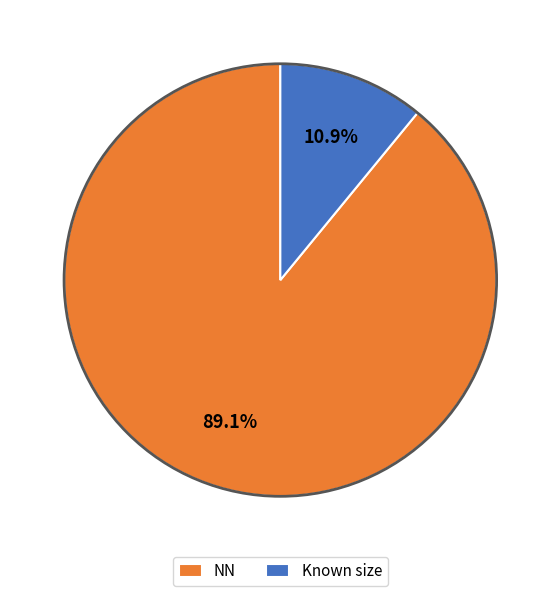

Which category has the biggest portion of the pie?

NN